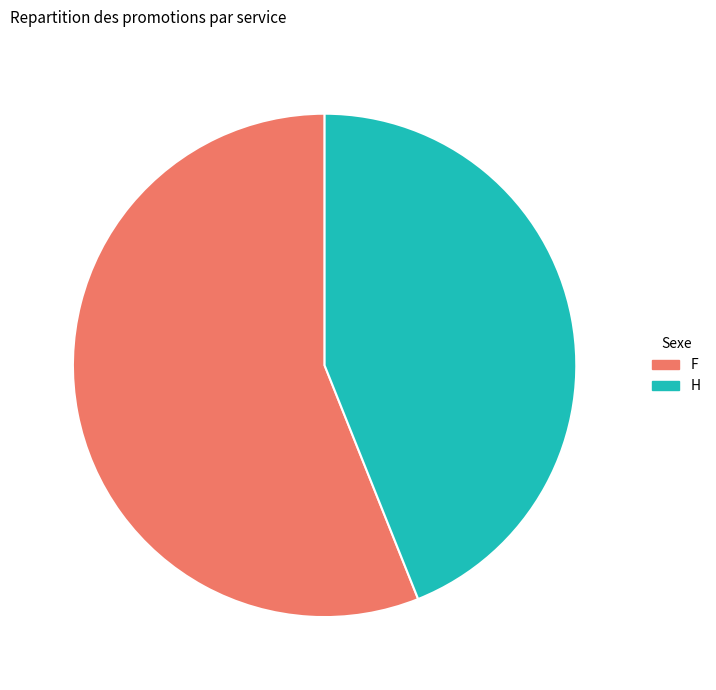

The H slice represents 44% of the pie. True or false?

True